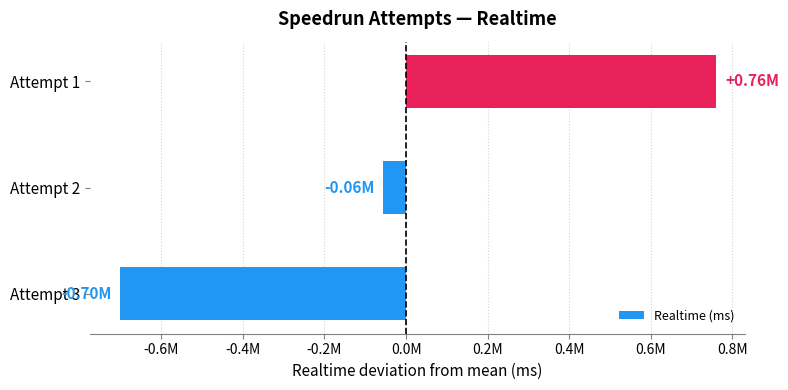

Which category has the lowest value across all series?

Attempt 3